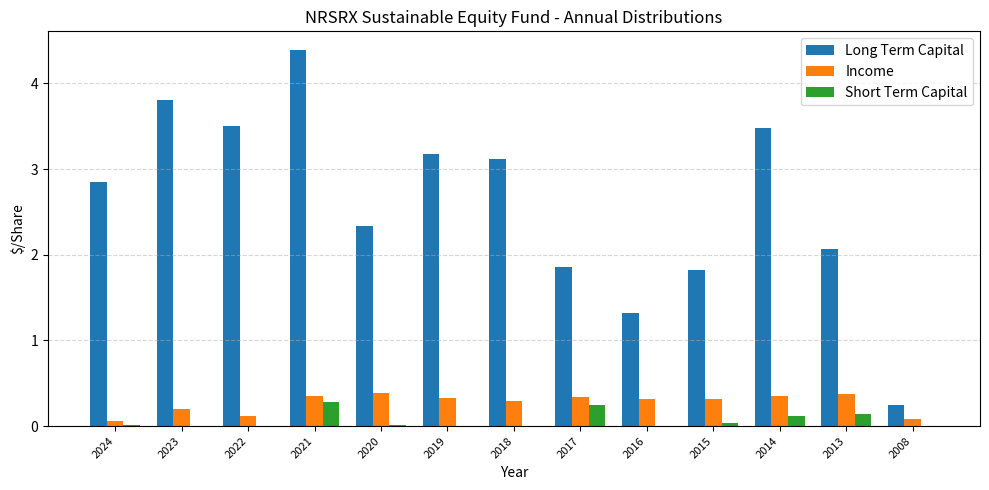

True or false: Income has a value of 0.7 at 2020.

False